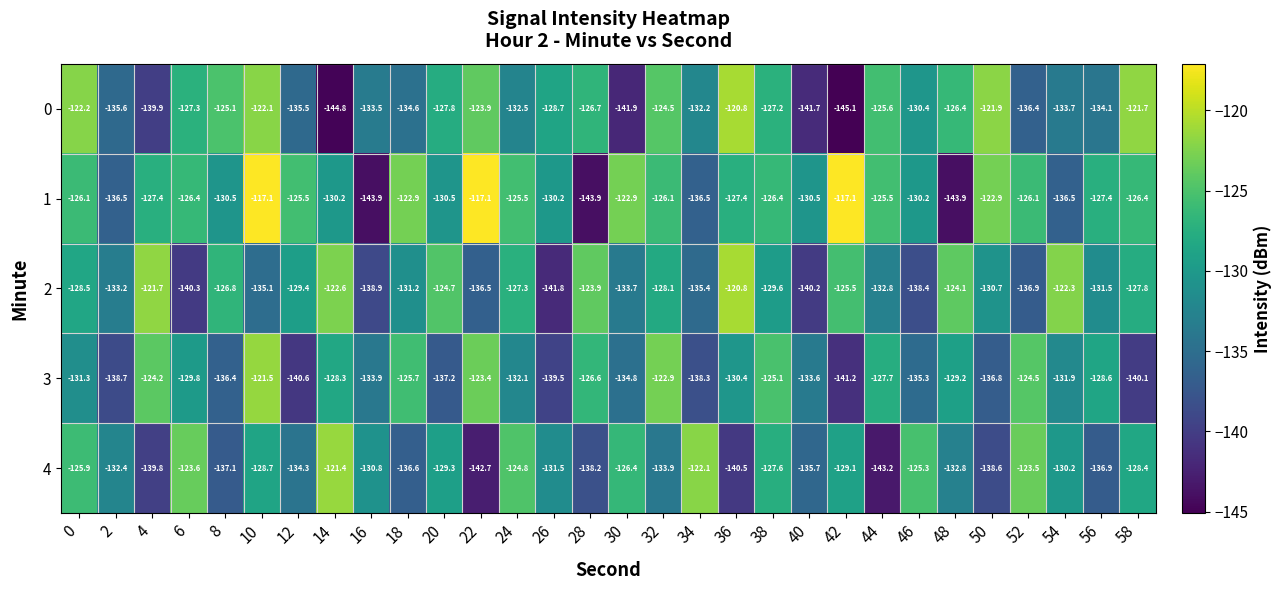

Rank the categories by 0 value from highest to lowest.

36, 58, 50, 10, 0, 22, 32, 8, 44, 48, 28, 38, 6, 20, 26, 46, 34, 24, 16, 54, 56, 18, 12, 2, 52, 4, 40, 30, 14, 42